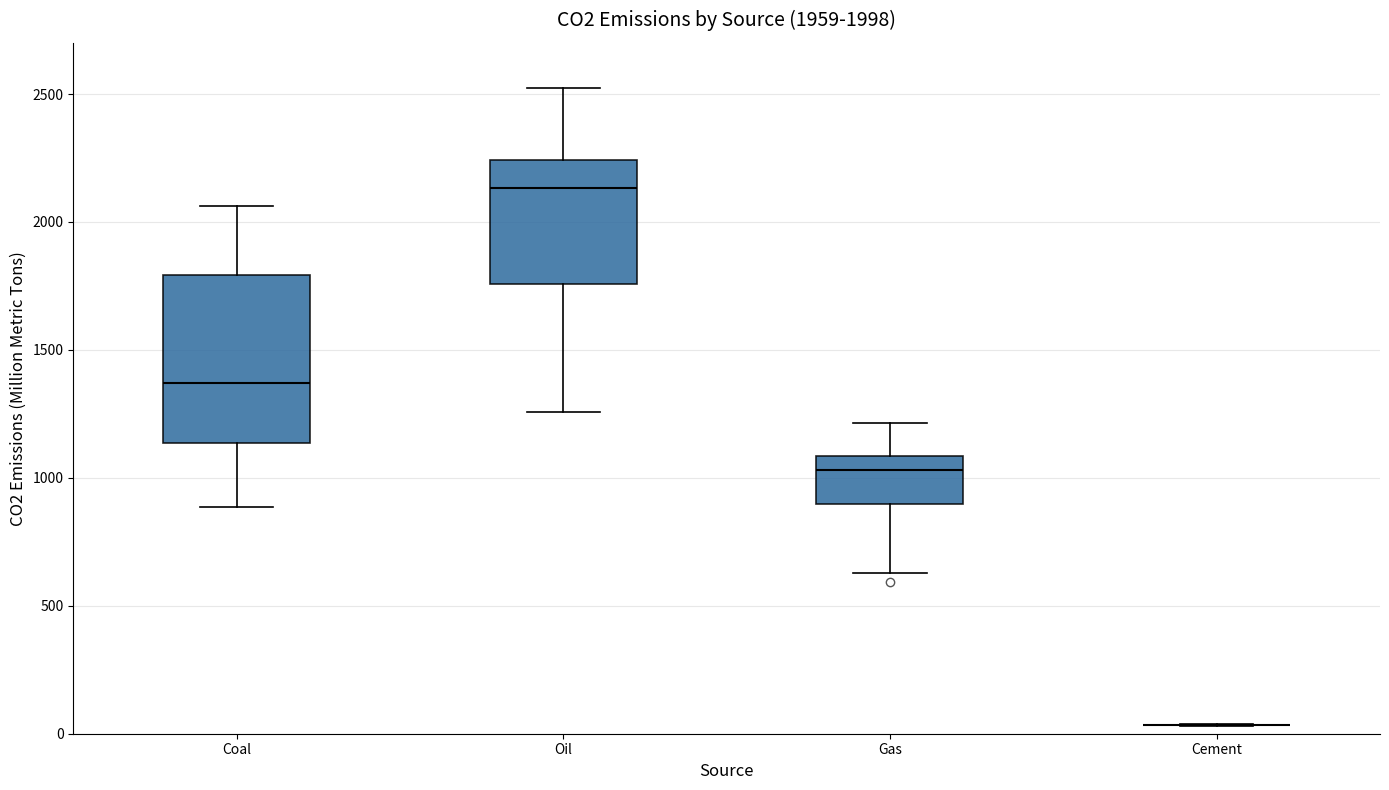

Comparing the boxes themselves (not the whiskers), which one is the tallest?

Coal